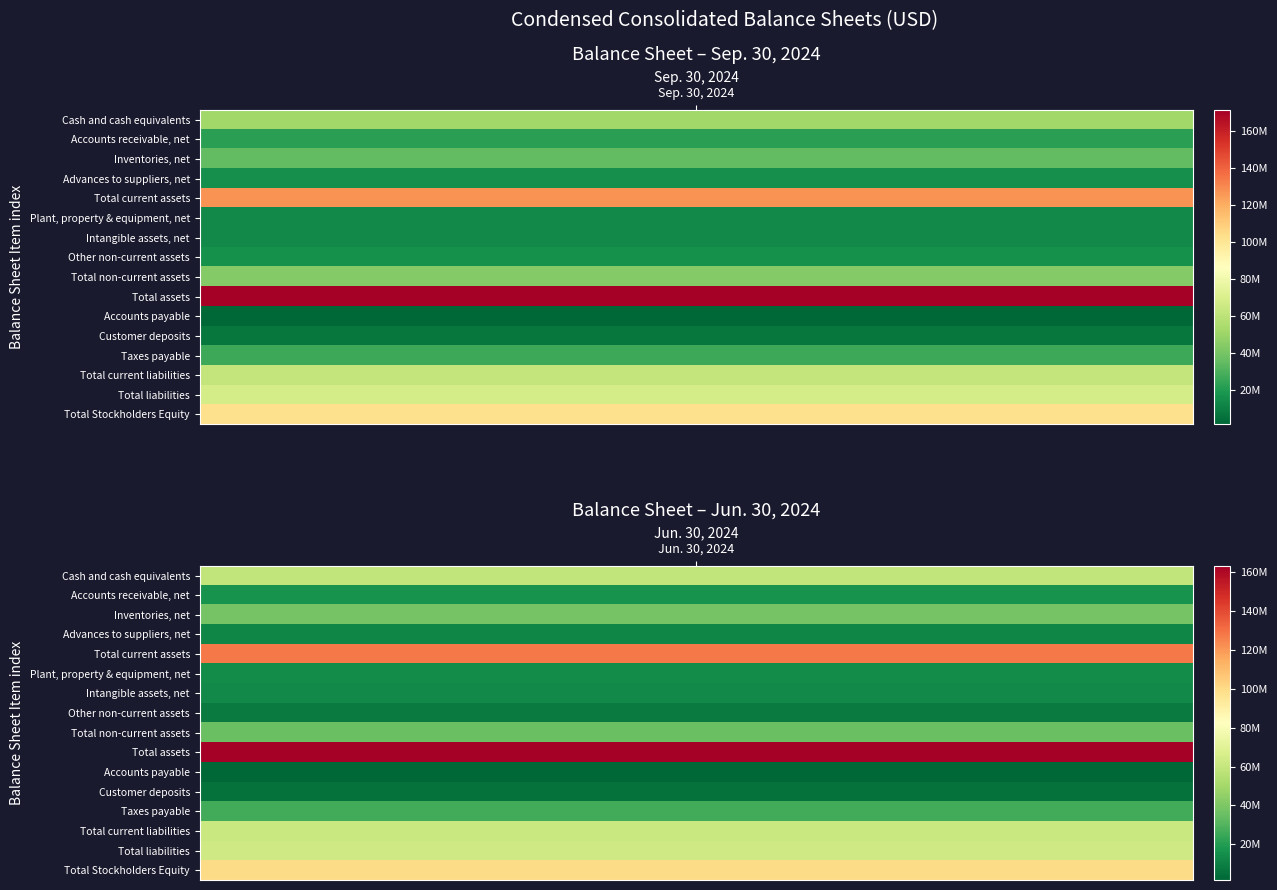

Is it true that Total current liabilities equals 84133888 at 0?

False